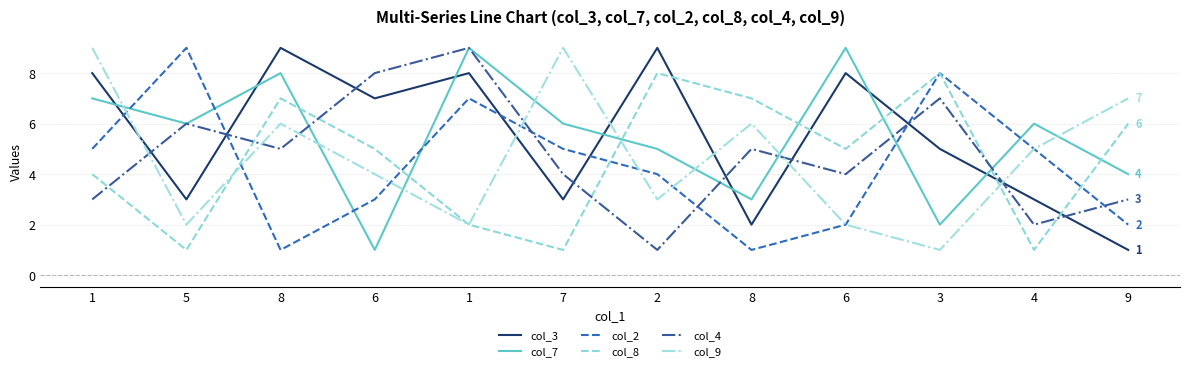

What are all the series names shown in the legend?

col_3, col_7, col_2, col_8, col_4, col_9